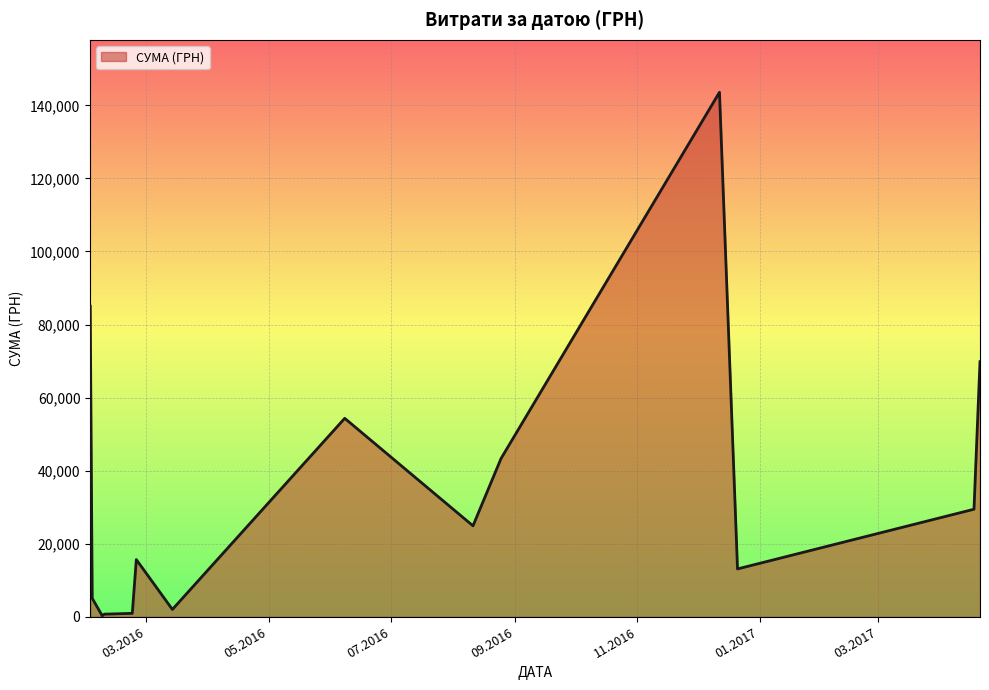

What is the greatest value displayed?

143568.0